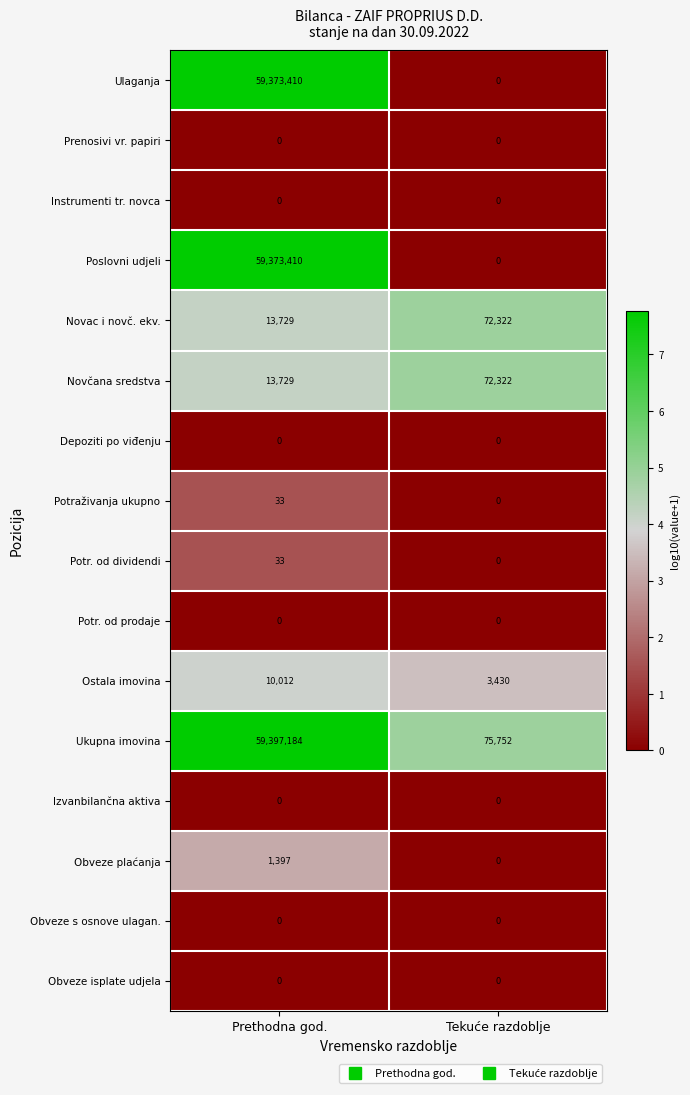

What is the average value of the Novčana sredstva series?

43026